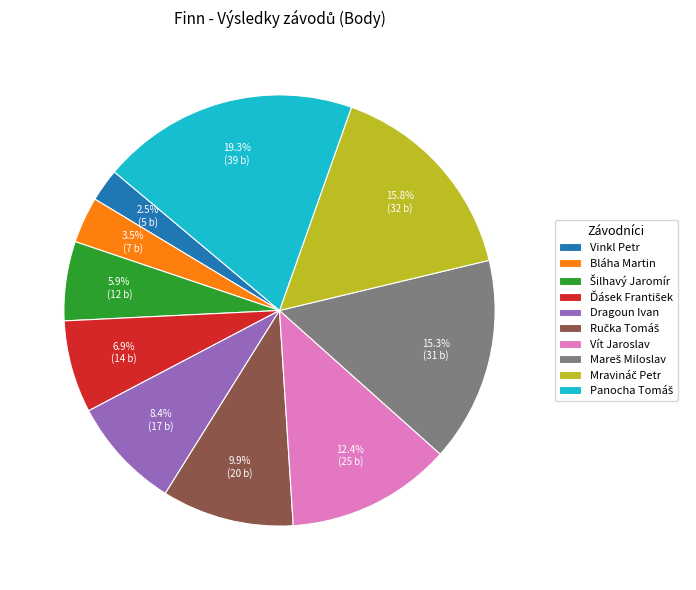

Does Vít Jaroslav account for over 50% of the chart?

No